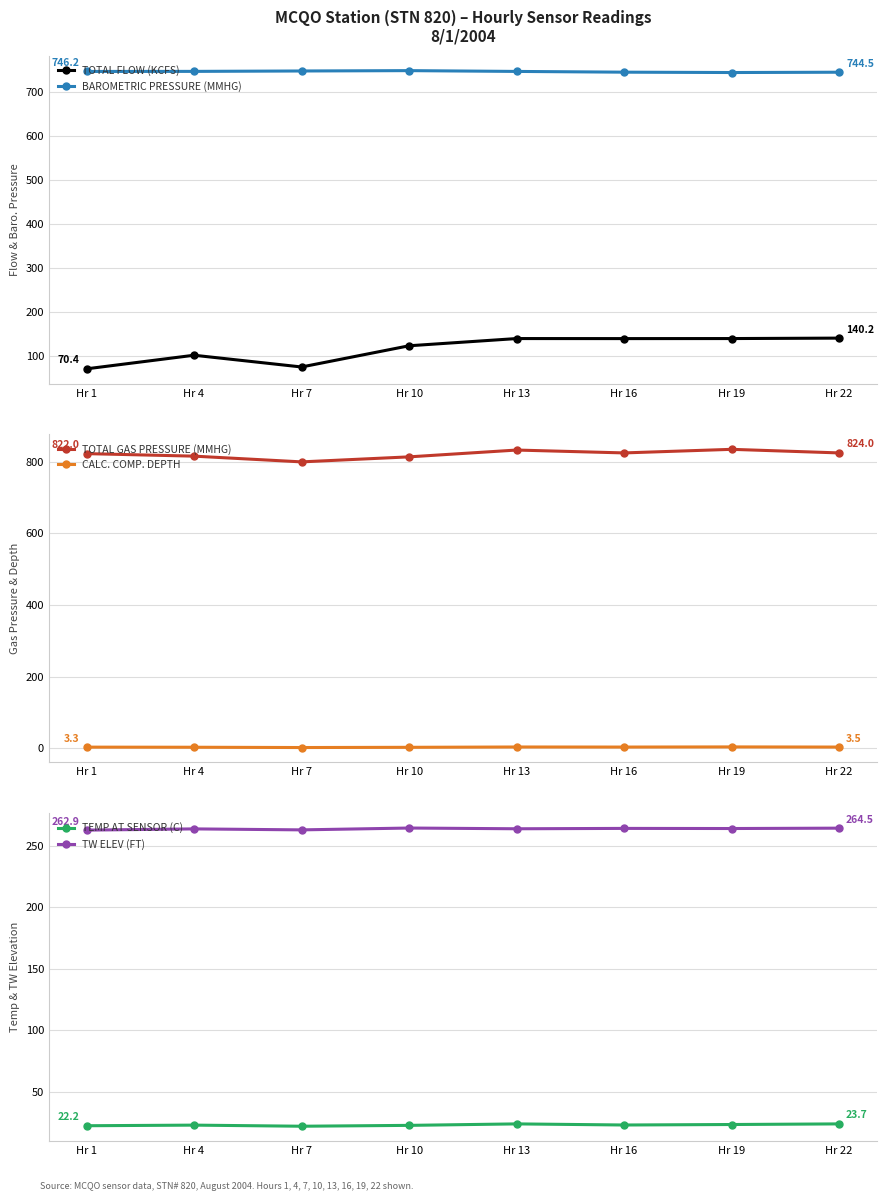

In TOTAL GAS PRESSURE (MMHG), how many points are higher than both neighbors (excluding endpoints)?

2